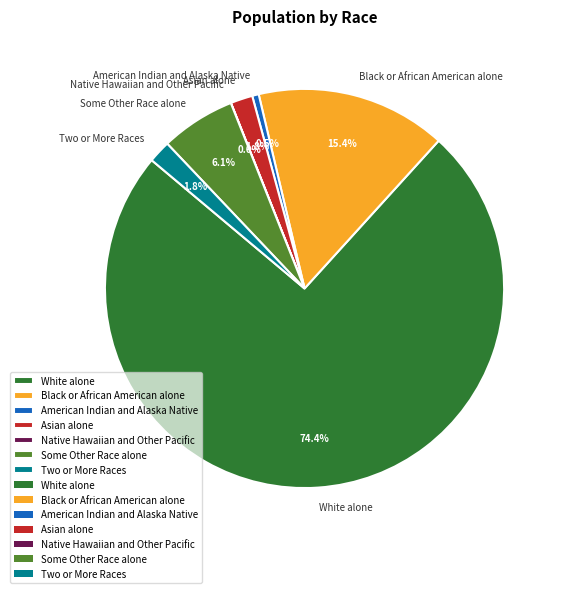

What percentage is the White alone slice, to the nearest percent?

74%